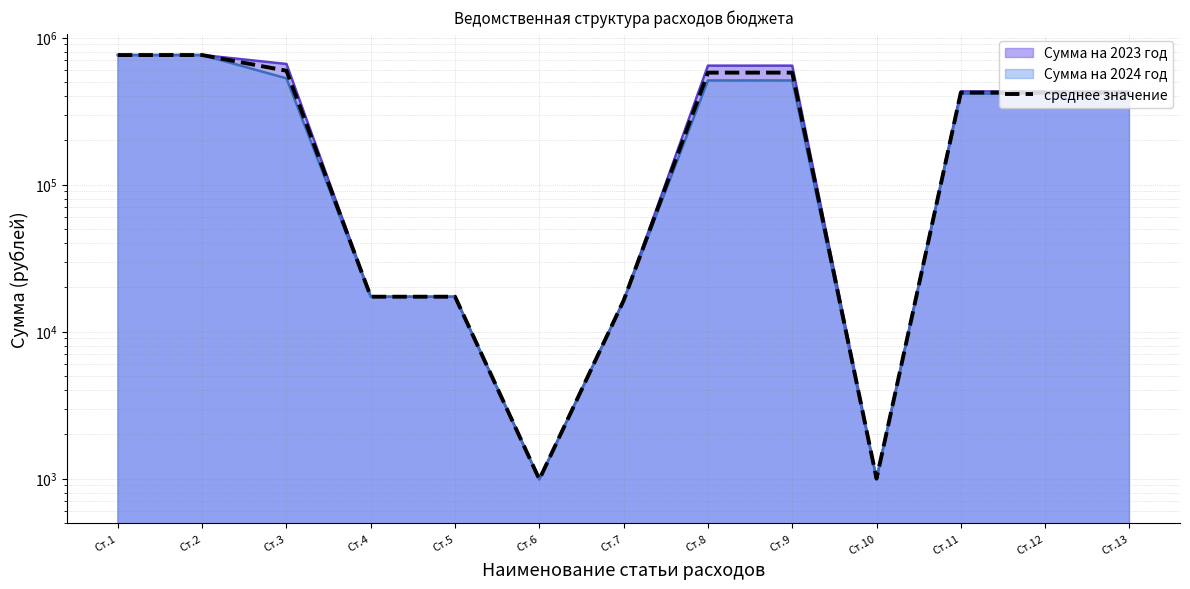

What is the sum of the values at Ст.1 and Ст.11?

1185532.0